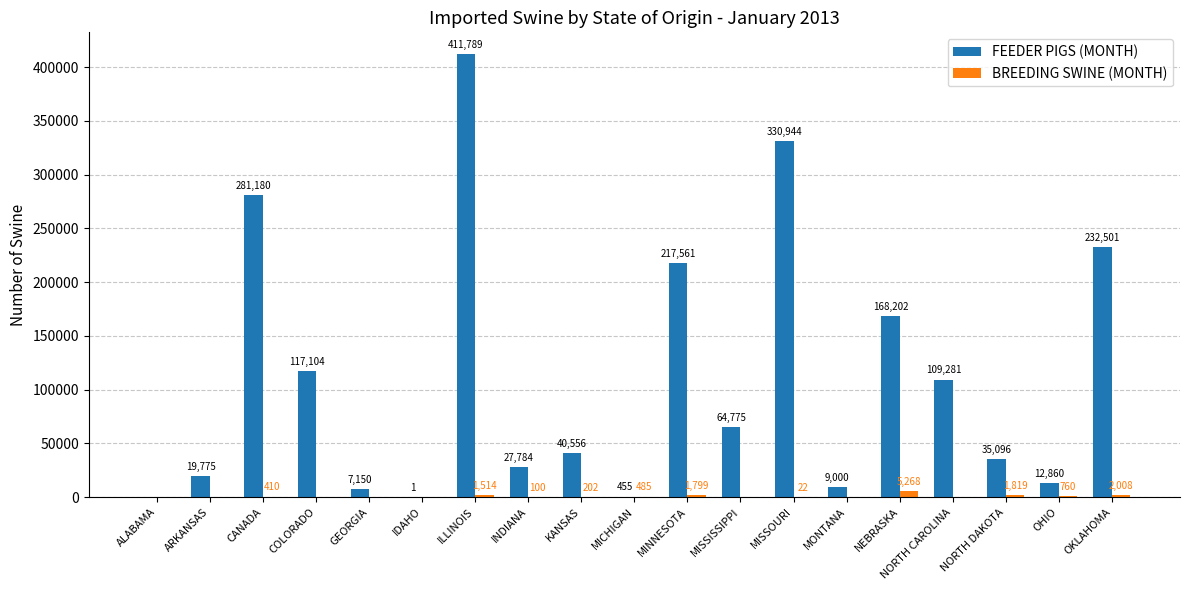

Which series changed the most between ALABAMA and NEBRASKA?

FEEDER PIGS (MONTH)